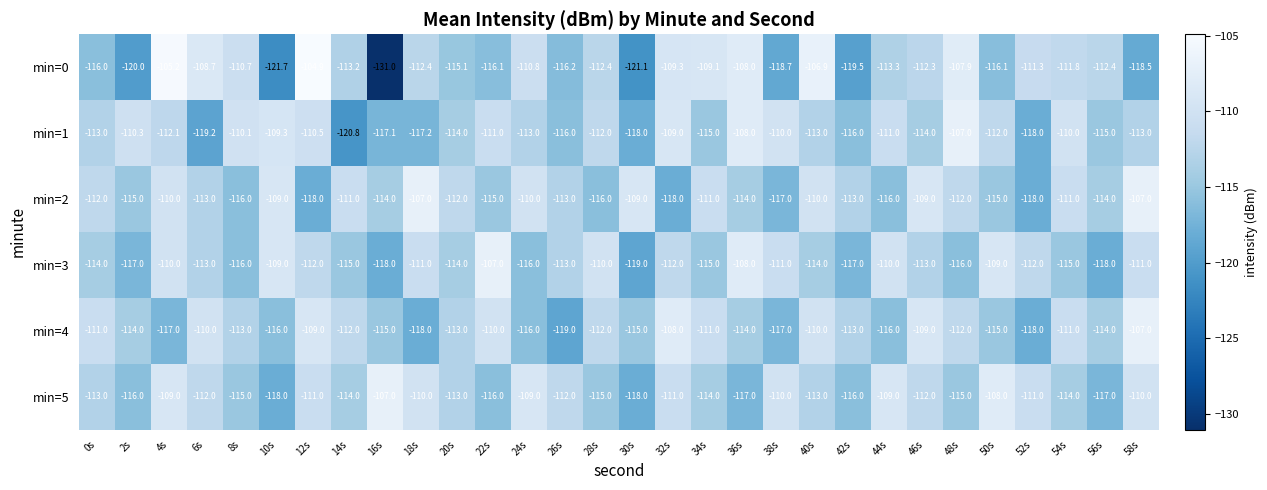

What is the sum of the min=2 values at 36s and 34s?

-225.0